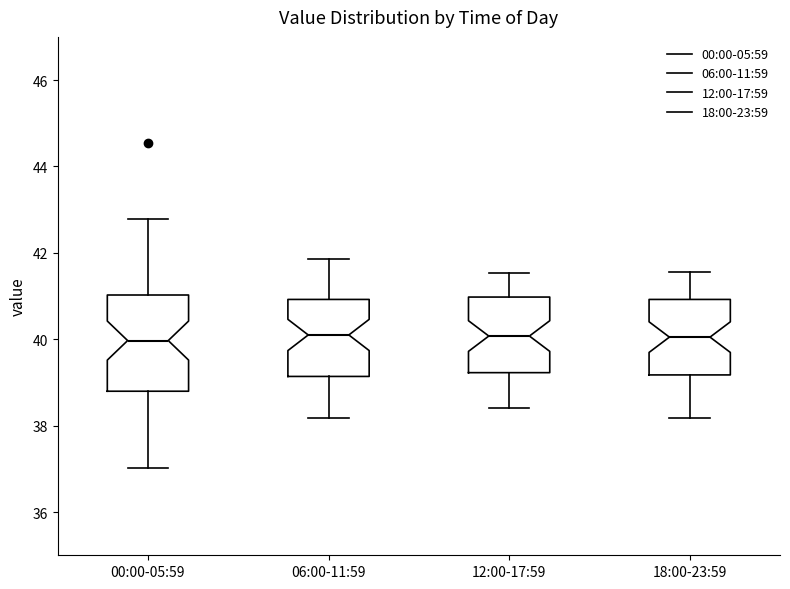

Reading left to right, transcribe this box plot: for each box, give where its median line is, the range the box spans, and where its two whiskers end, as read against the y-axis. The values are not printed on the chart, so give them approximately, as read against the axis.

00:00-05:59: median 40.0, box 38.8 to 41.0, whiskers 37.0 to 42.8
06:00-11:59: median 40.2, box 39.2 to 41.0, whiskers 38.2 to 41.8
12:00-17:59: median 40.0, box 39.2 to 41.0, whiskers 38.4 to 41.6
18:00-23:59: median 40.0, box 39.2 to 41.0, whiskers 38.2 to 41.6